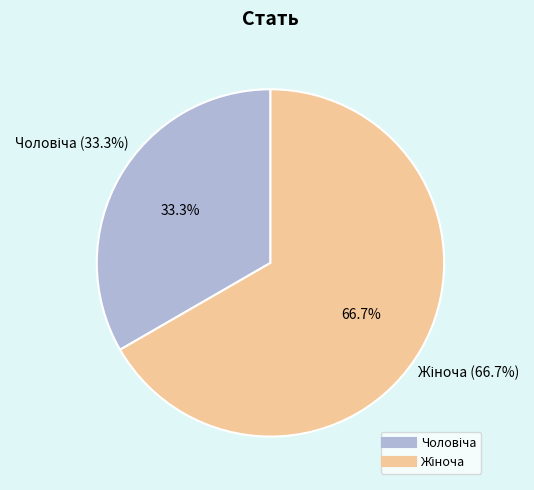

To the nearest percent, what is the combined percentage of Жіноча and Чоловіча?

100%